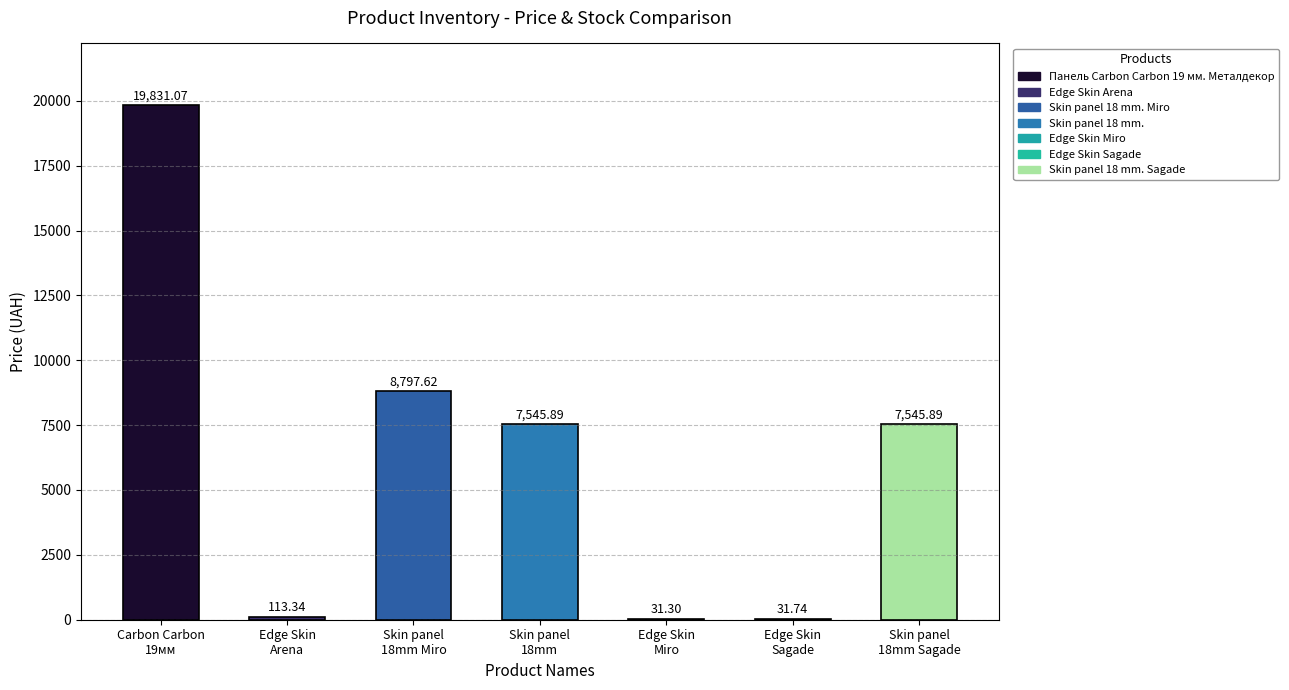

What is the sum of all values?

43896.8